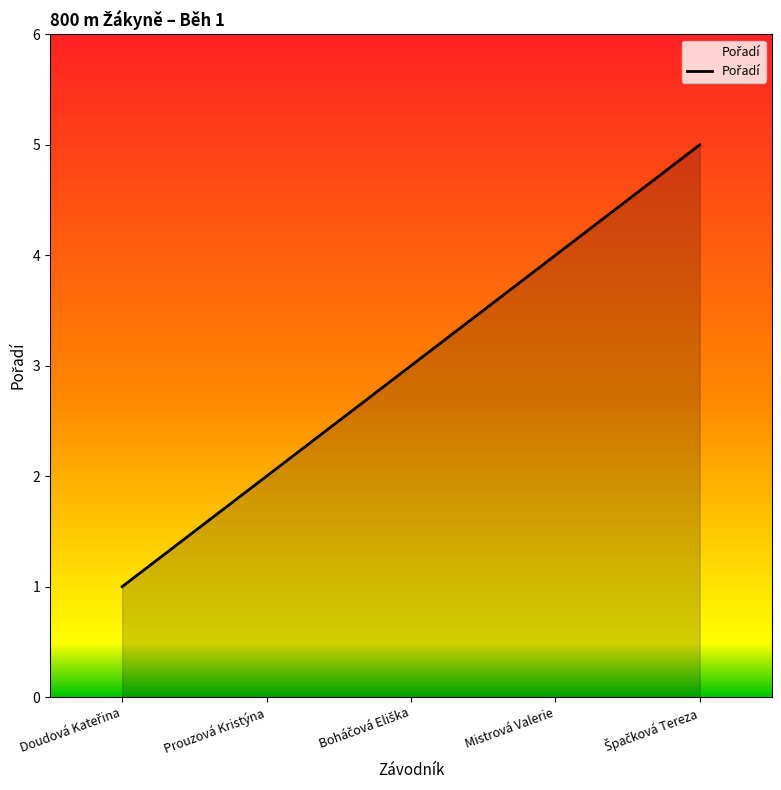

Reading right to left, extract all data points from this chart.

5	4	3	2	1